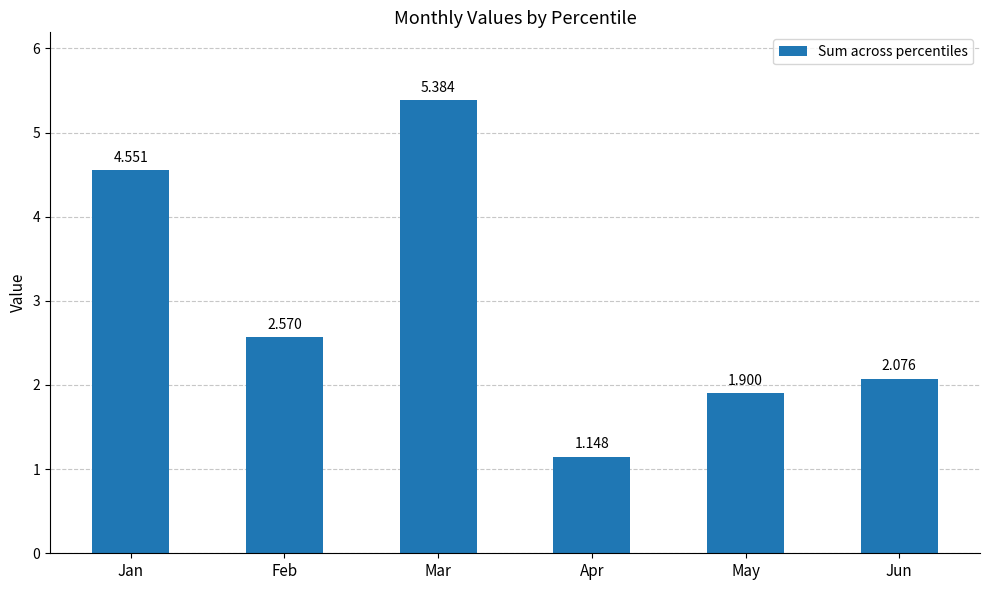

Which category has the highest value across all series?

Mar